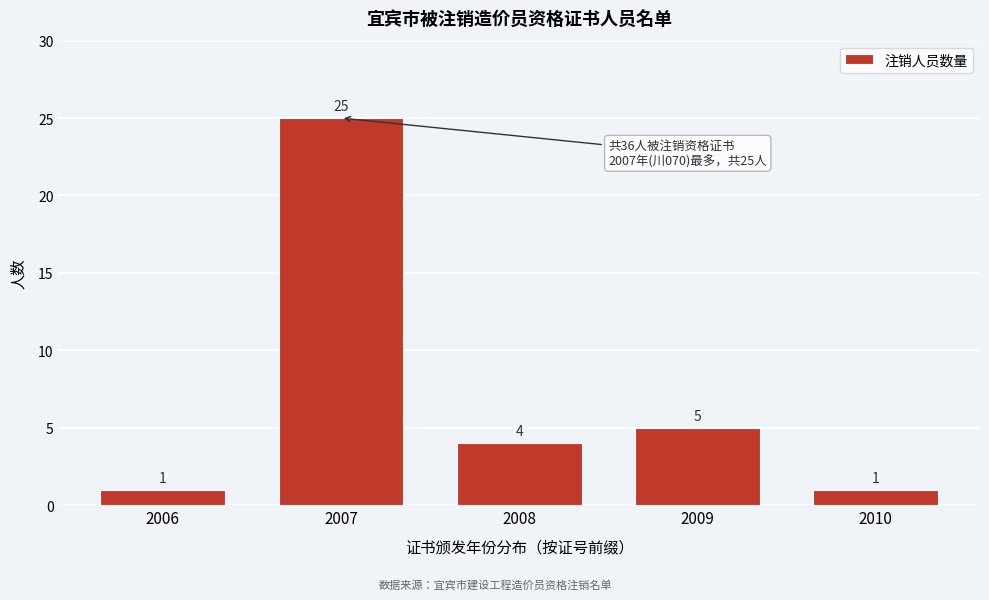

Reading right to left, transcribe all the data shown in this chart.

2010=1	2009=5	2008=4	2007=25	2006=1